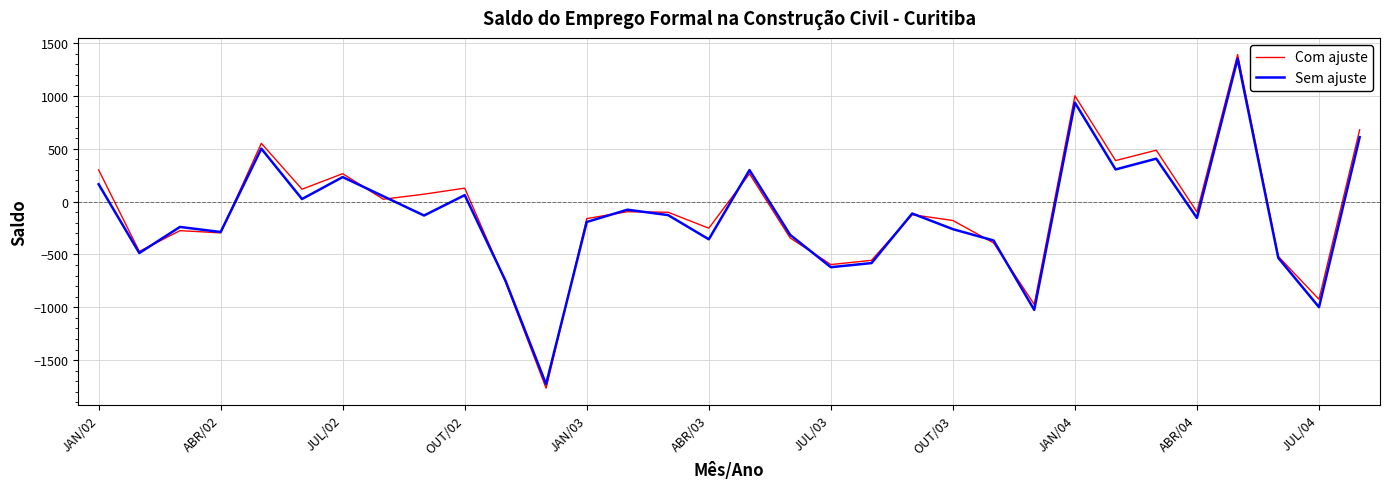

Which series has the largest total across all categories?

Com ajuste